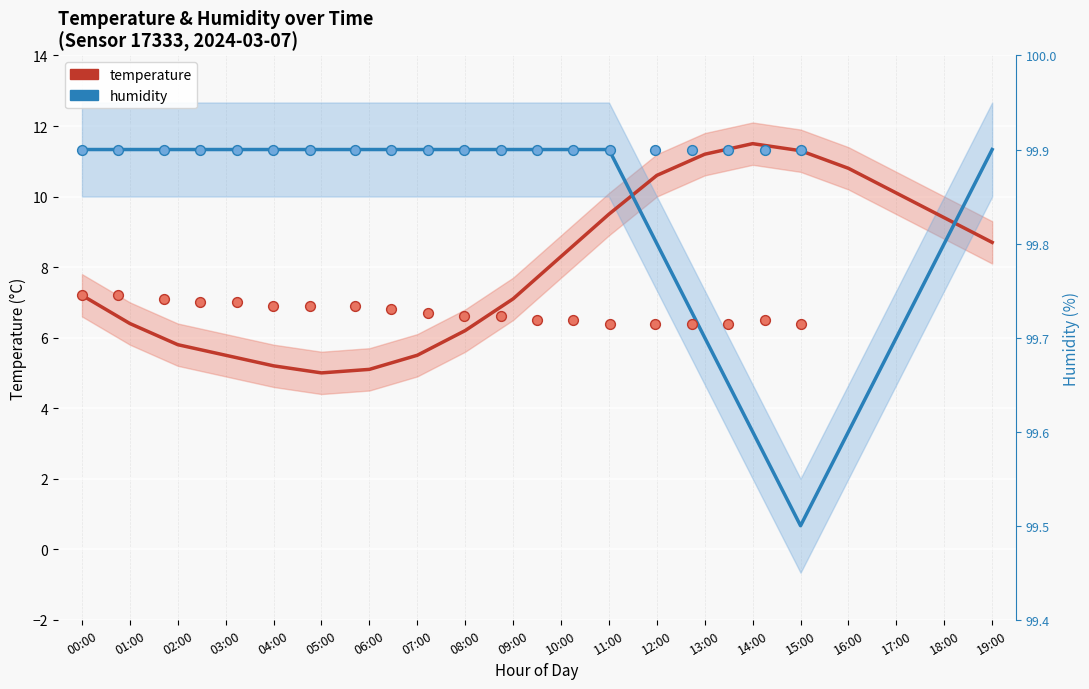

Which series reaches the maximum Y coordinate?

temperature